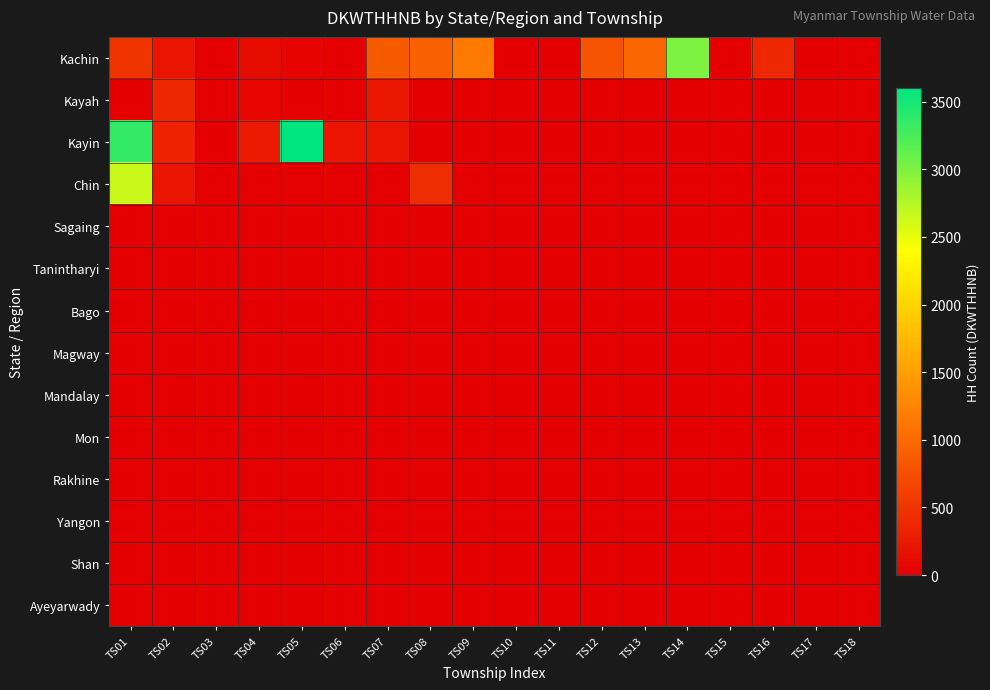

What is the total value across all series at TS13?

980